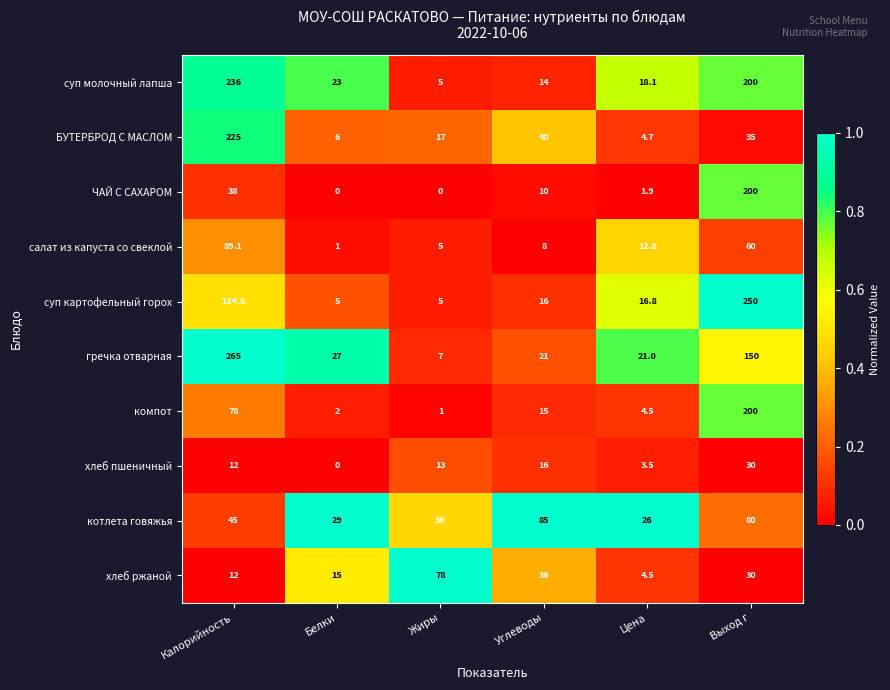

What is the difference between the second highest and minimum values in the гречка отварная series?

143.0